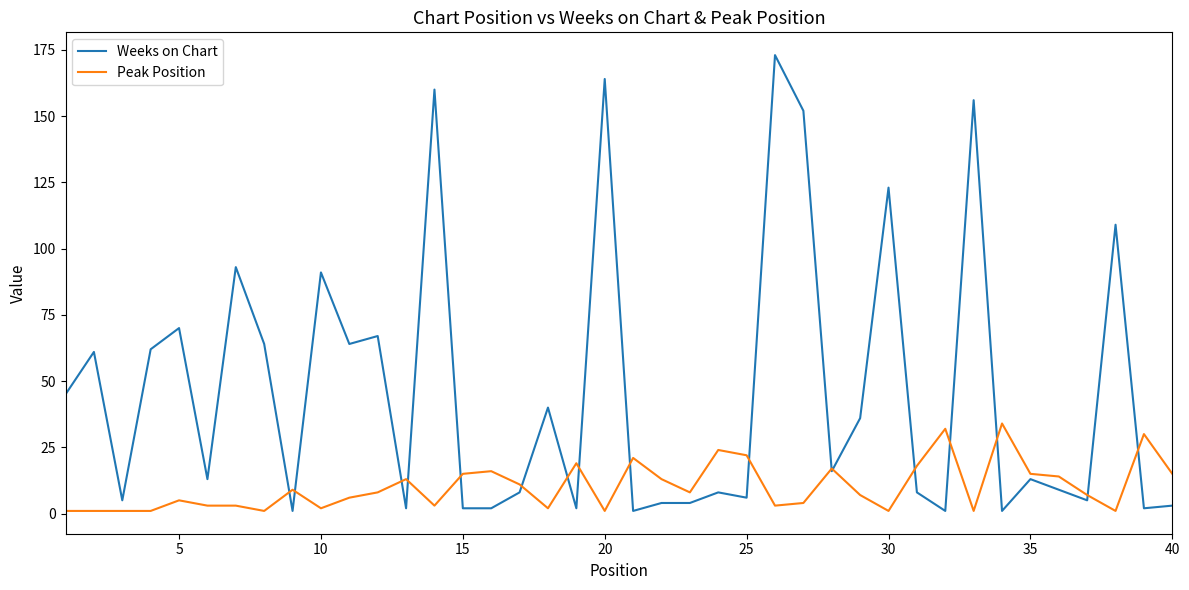

What are all the series names shown in the legend?

Weeks on Chart, Peak Position